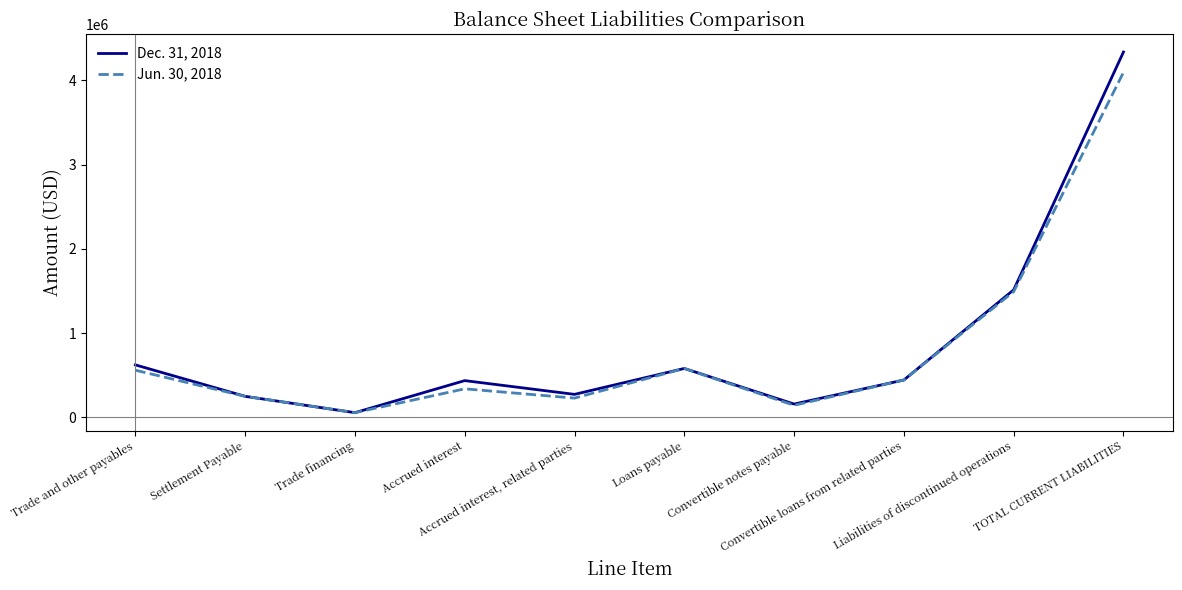

Does the chart have visible grid lines?

No